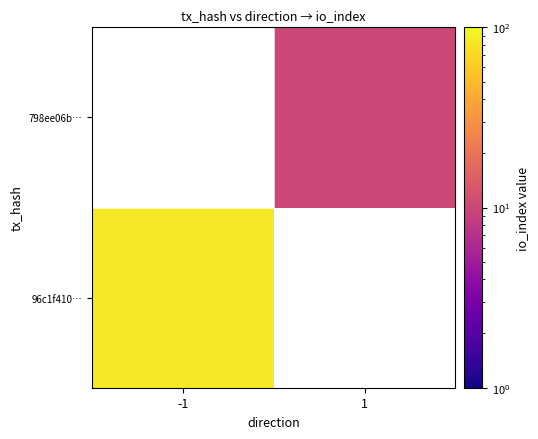

Rank the series by their average value, from lowest to highest.

96c1f410…, 798ee06b…